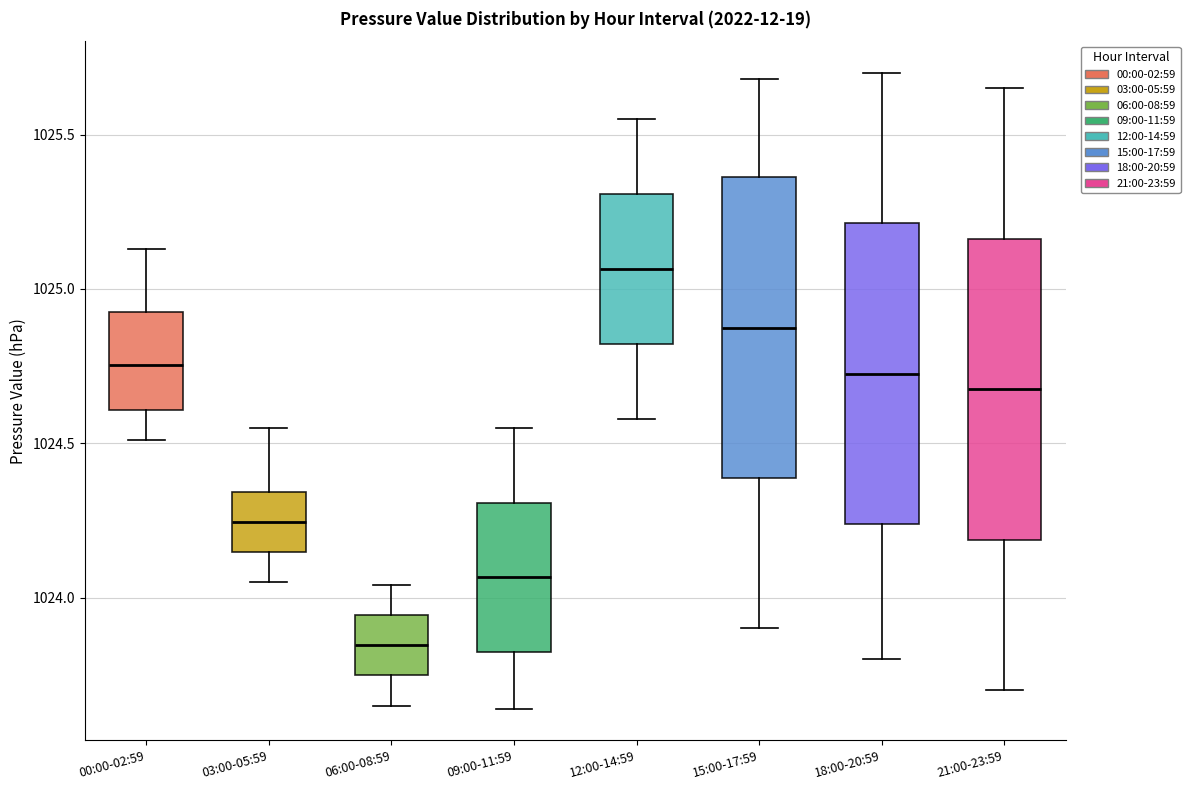

Which box's median line is the lowest?

06:00-08:59